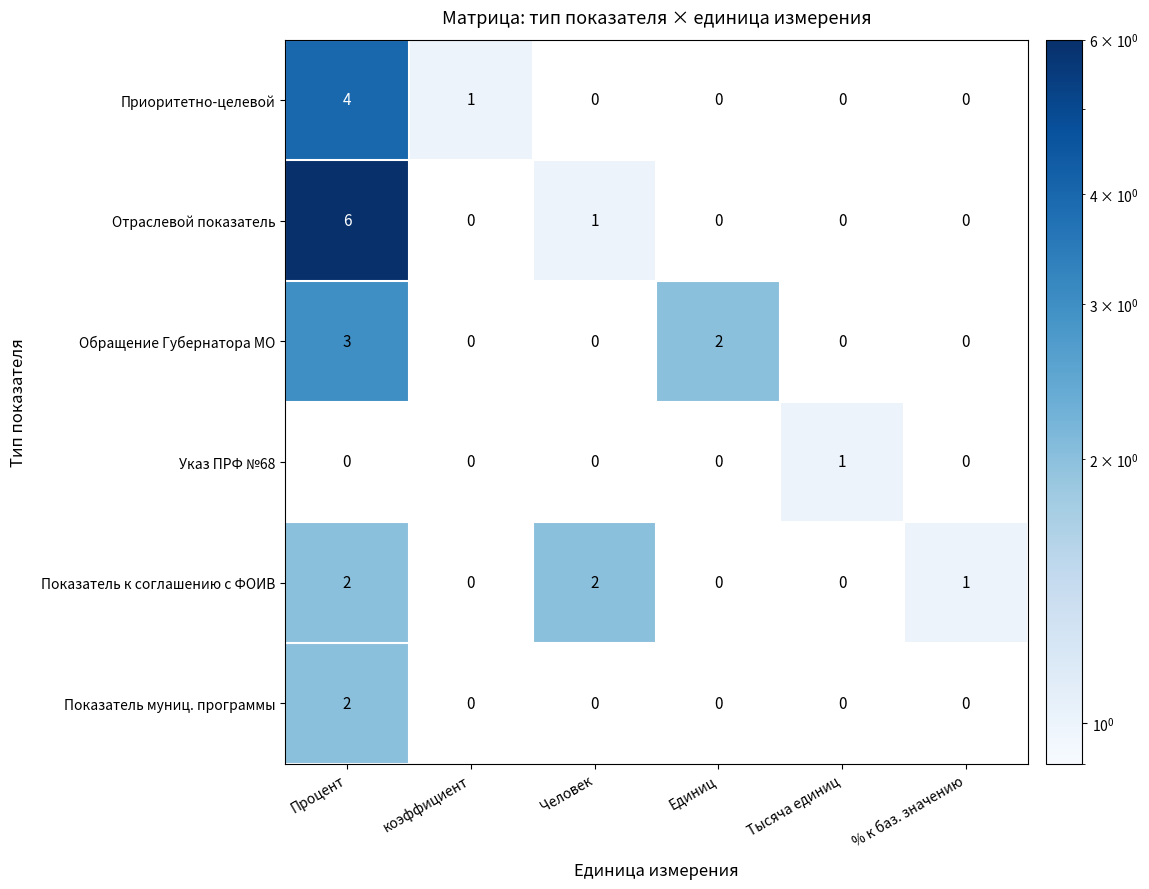

What is the sum of all Показатель к соглашению с ФОИВ values?

5